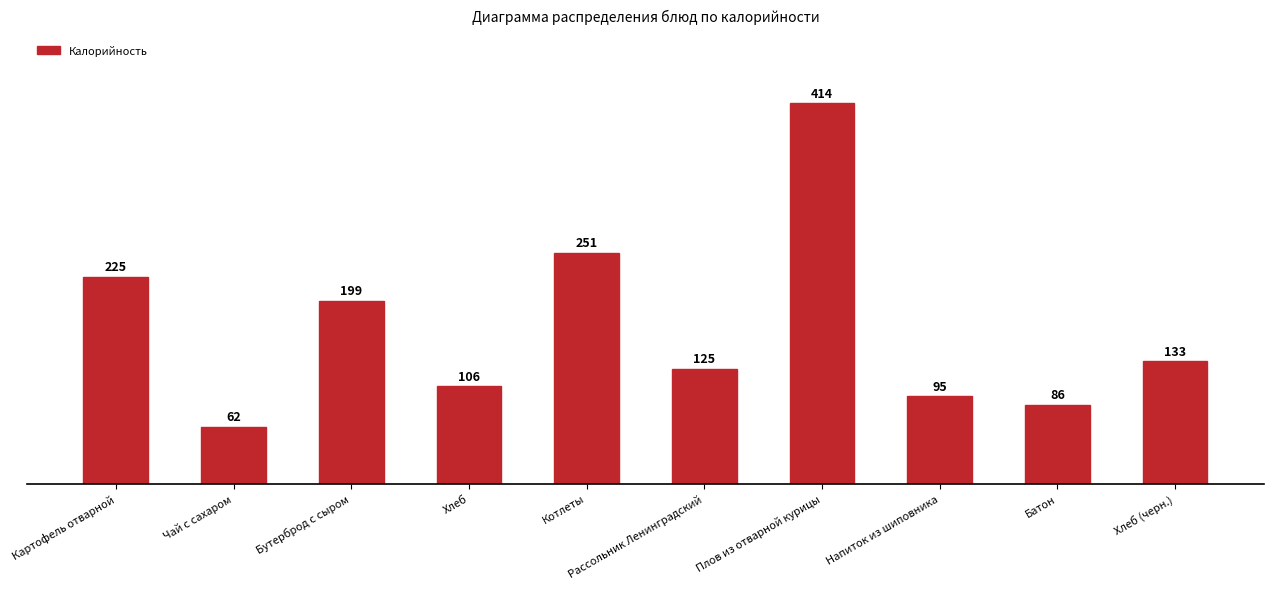

The chart shows a value of 95 at Чай с сахаром. True or false?

False